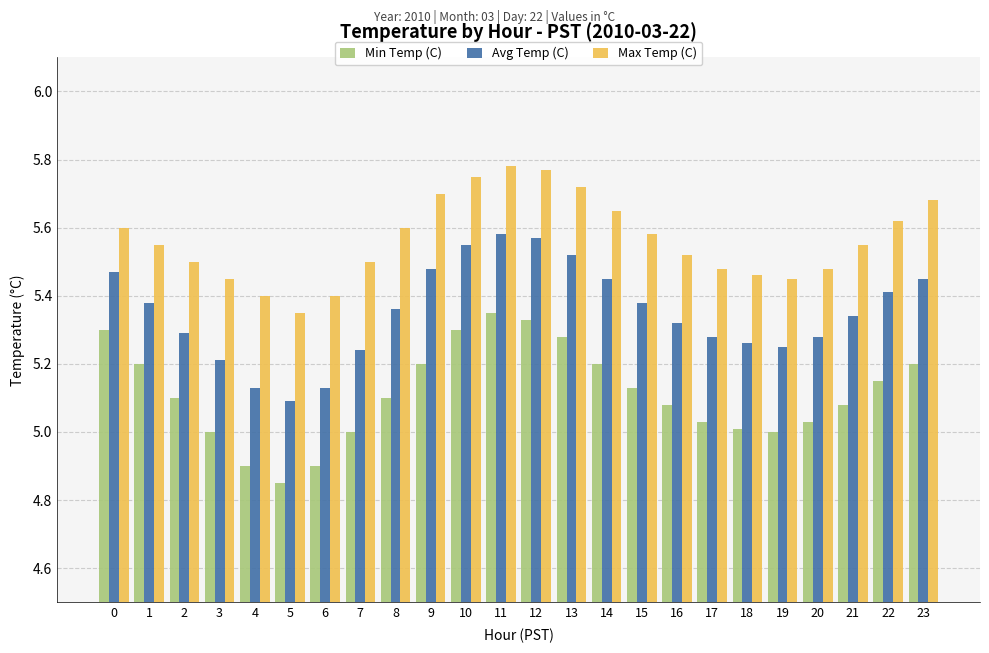

Count the Max Temp (C) values in the range 5 to 6.

24